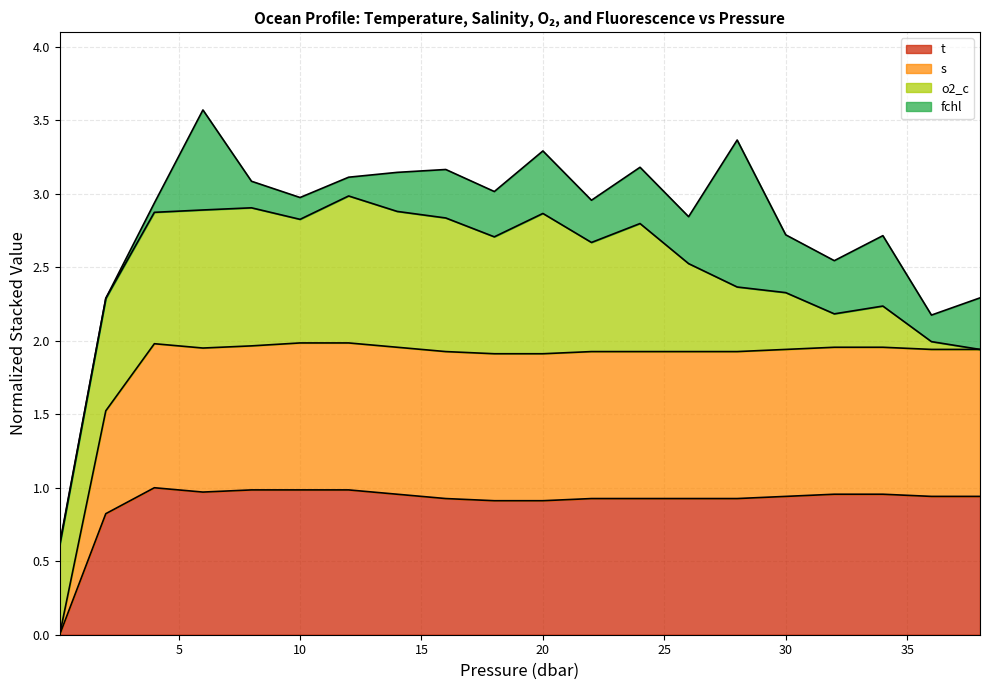

What position from the left is 14.0?

8